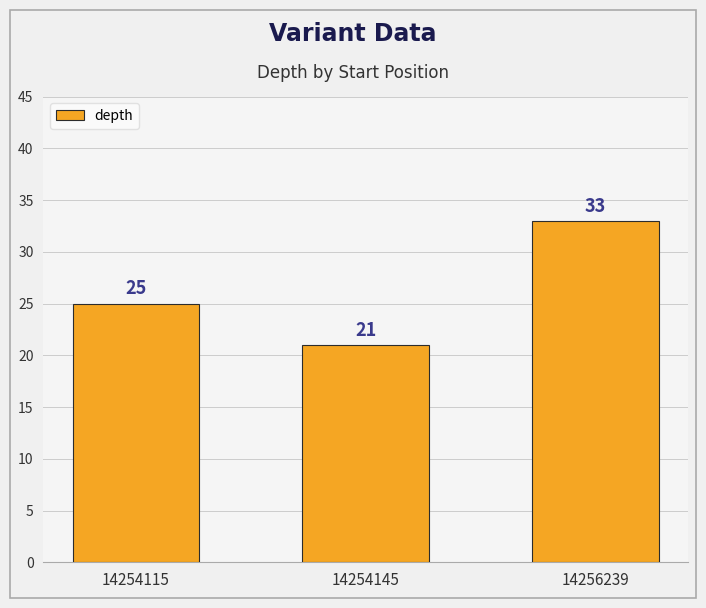

Approximately how many times larger is the value at 14256239 compared to 14254115?

1.3